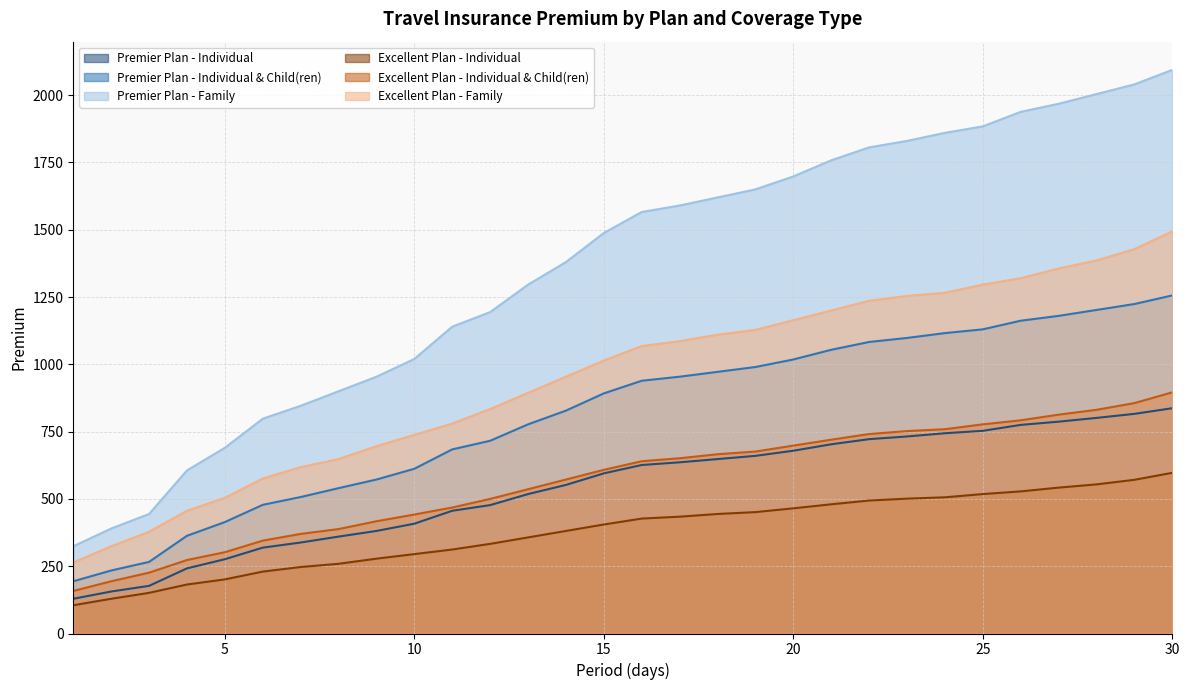

What is the sum of all Premier Plan - Family values?

40776